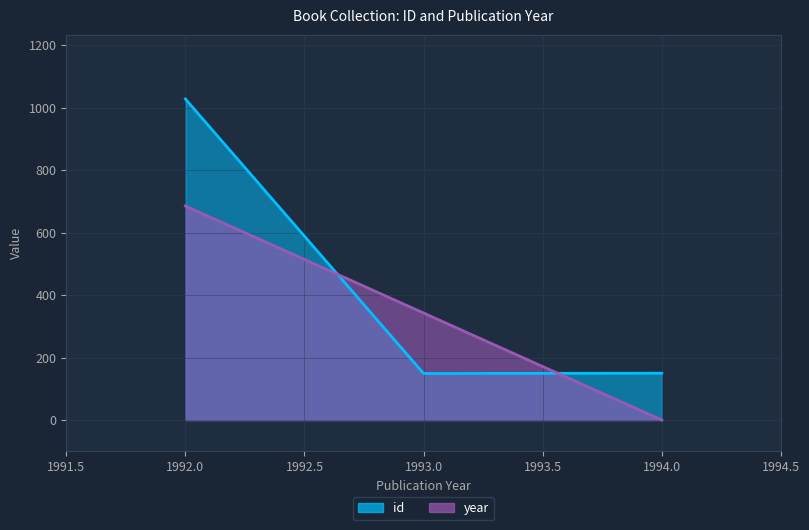

Reading right to left, transcribe all the data shown in this chart.

id: 150.0	149.0	1028.0
year: 0.0	342.7	685.3